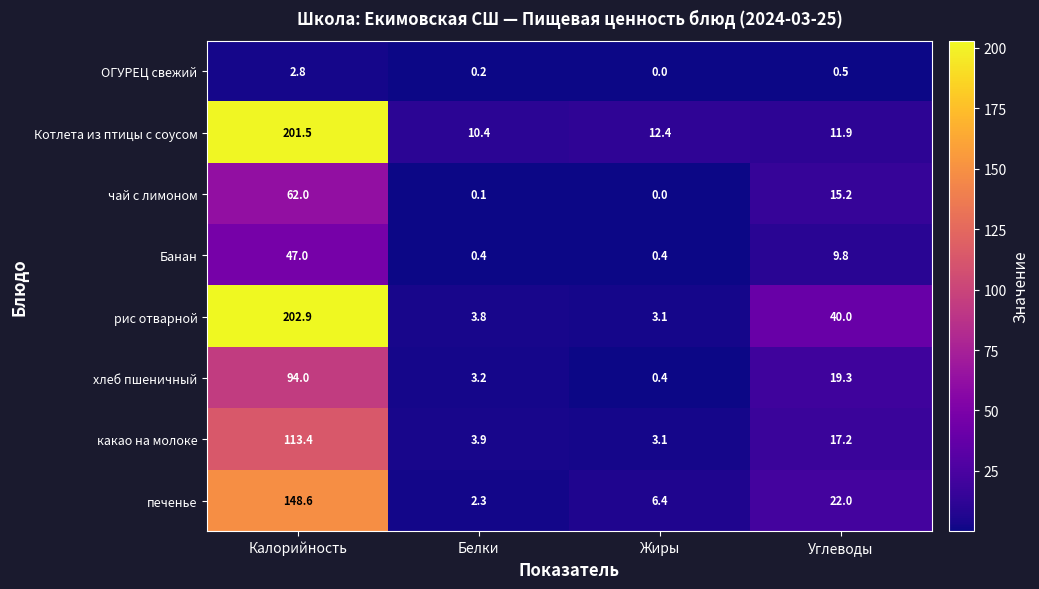

What is the highest value of the Котлета из птицы с соусом series?

201.5